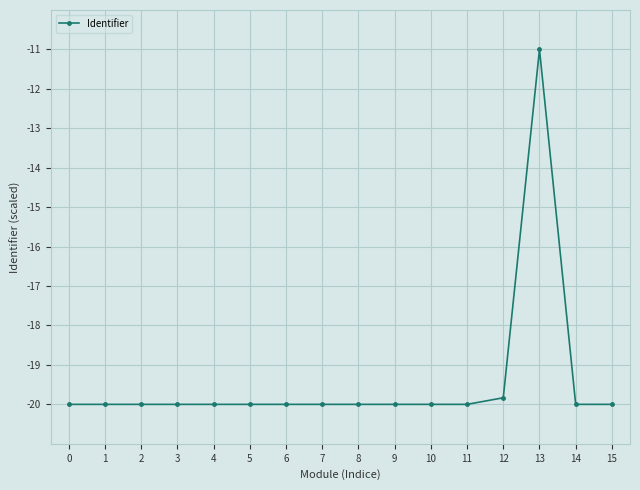

Does the chart display data point markers on the line(s)?

Yes